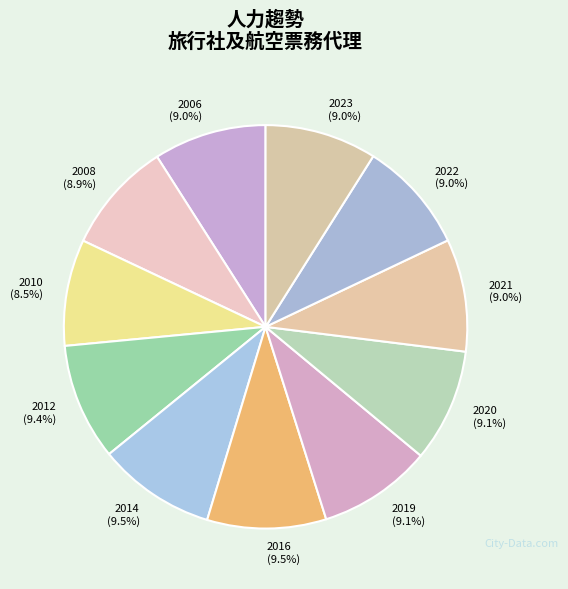

Is the sum of 2012 and 2006 greater than half?

No